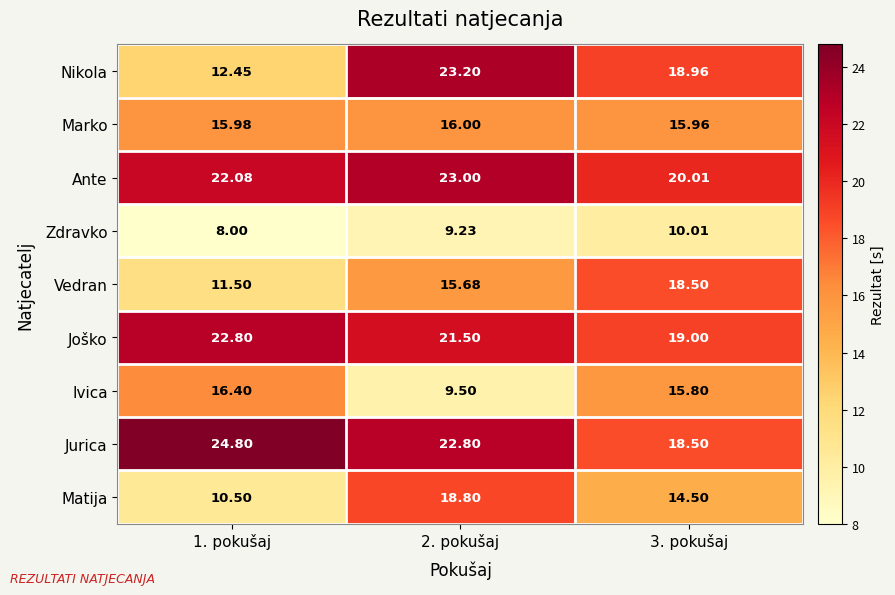

What is the difference between the highest and lowest values at 2. pokušaj?

14.0